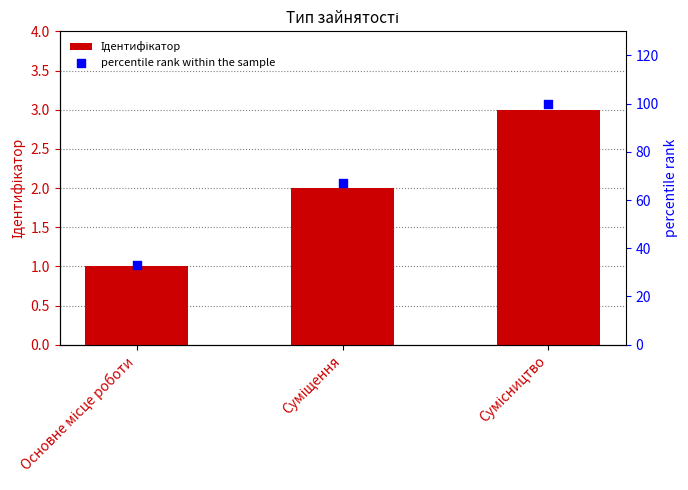

Which series has the largest Y range (max minus min)?

percentile rank within the sample